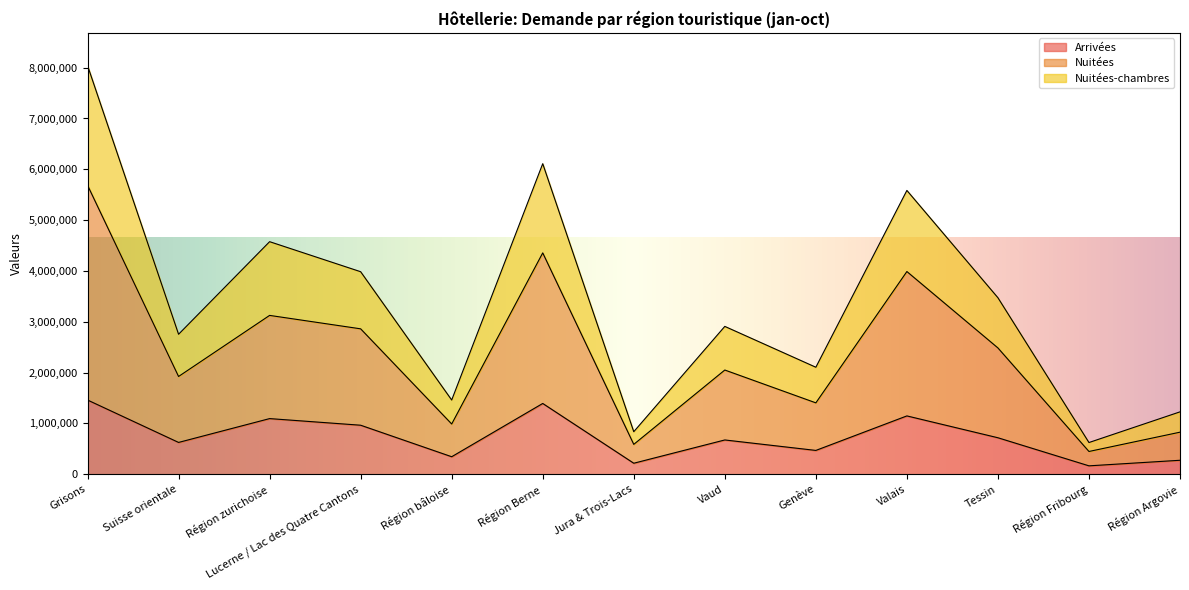

What position from the left is Région zurichoise?

3